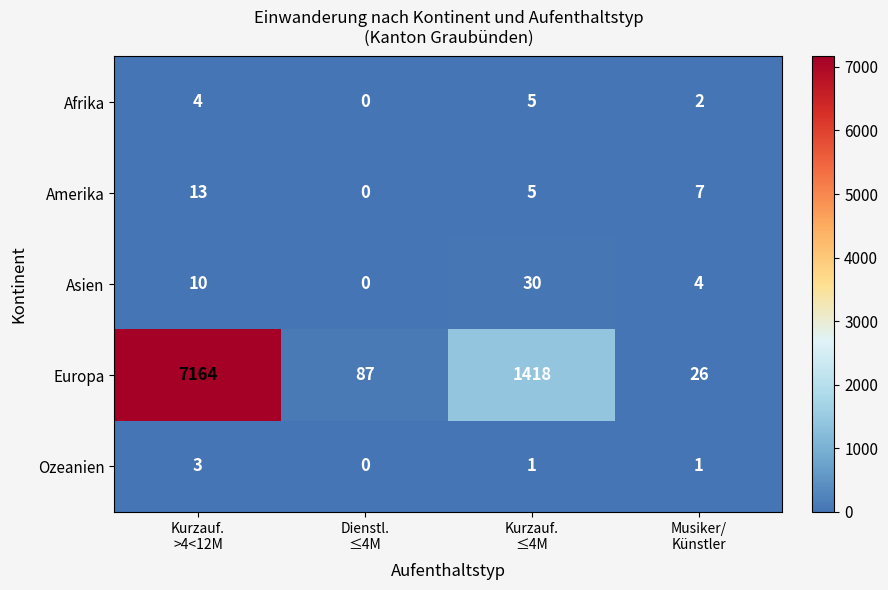

What is the maximum value shown in the chart?

7164